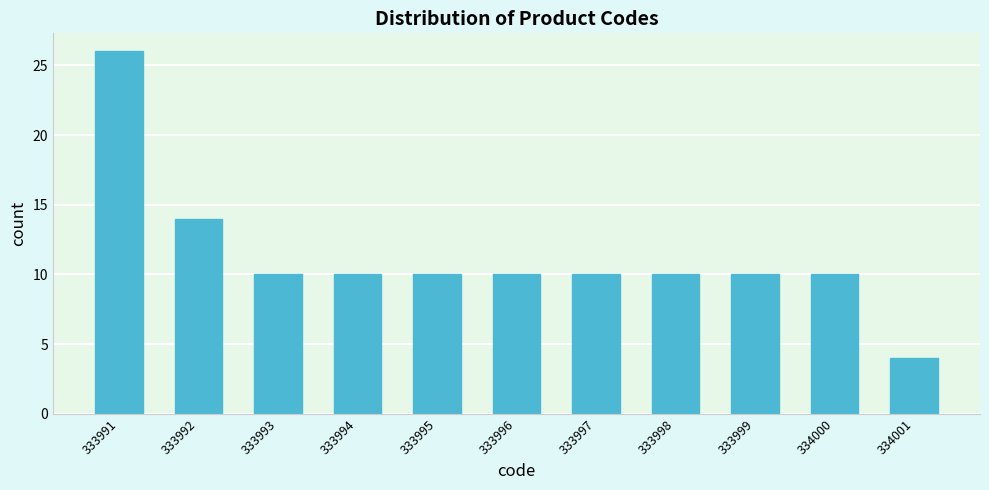

Reading left to right, list all the values displayed in this chart.

333991=26	333992=14	333993=10	333994=10	333995=10	333996=10	333997=10	333998=10	333999=10	334000=10	334001=4